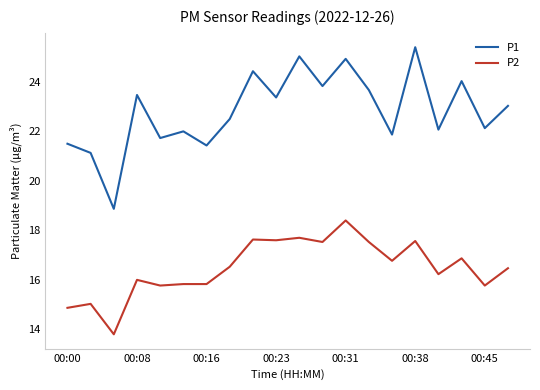

Which series has the widest spread of values?

P1